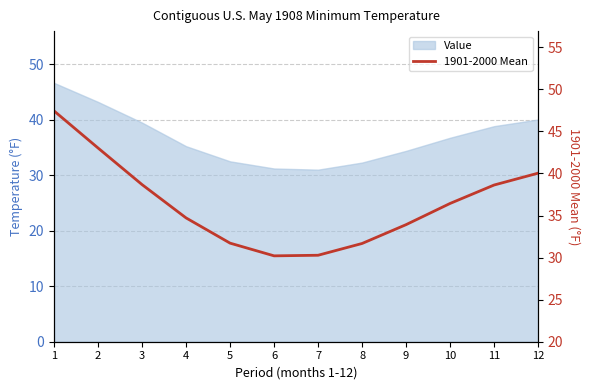

How many lines are shown in the chart?

1